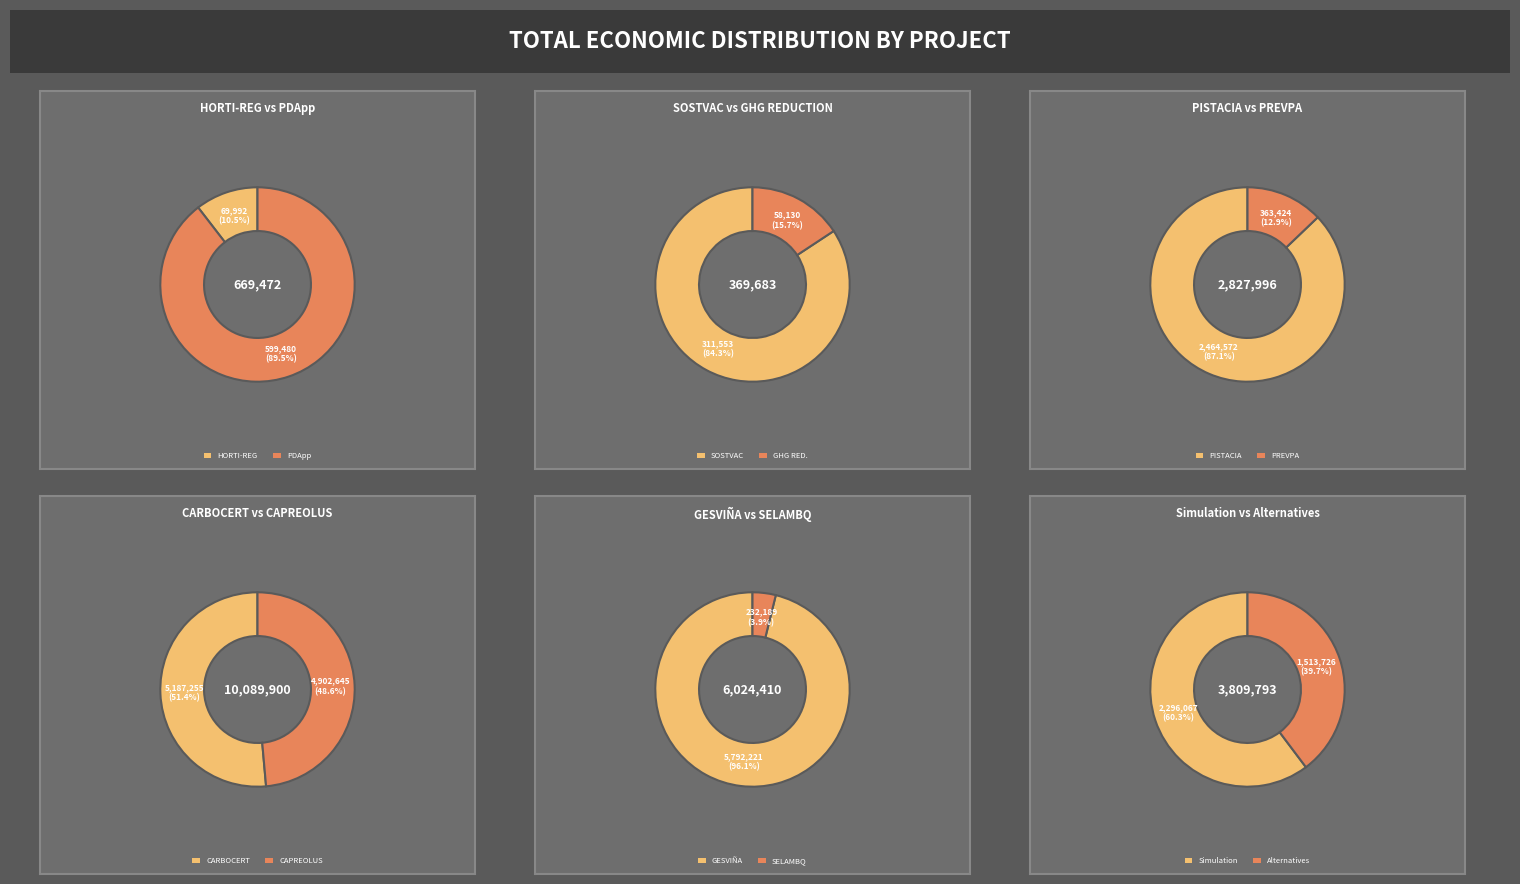

Does SELAMBQ account for over 50% of the chart?

No